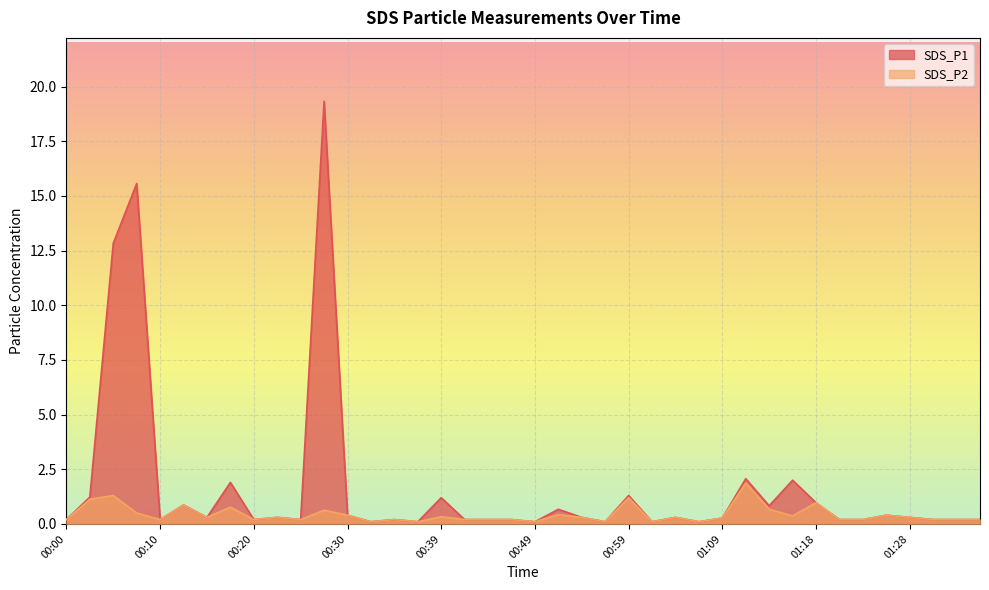

What is the total value across all series at 00:32?

0.2